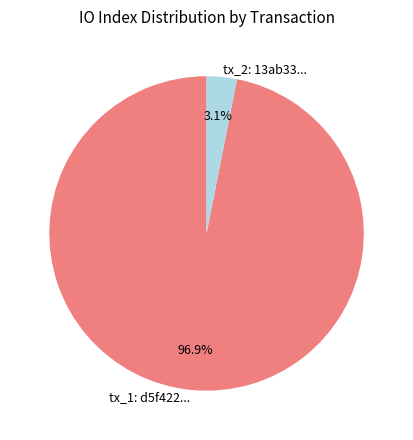

Do tx_1: d5f422... and tx_2: 13ab33... together represent more than half of the pie?

Yes